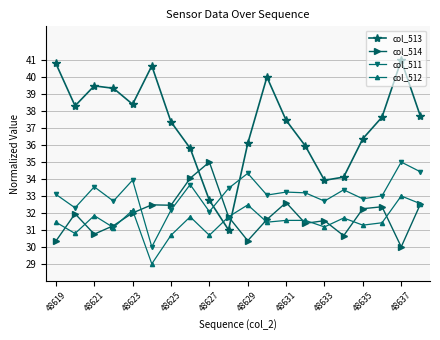

What is the value of the col_512 point at the 14th from the left?

31.6